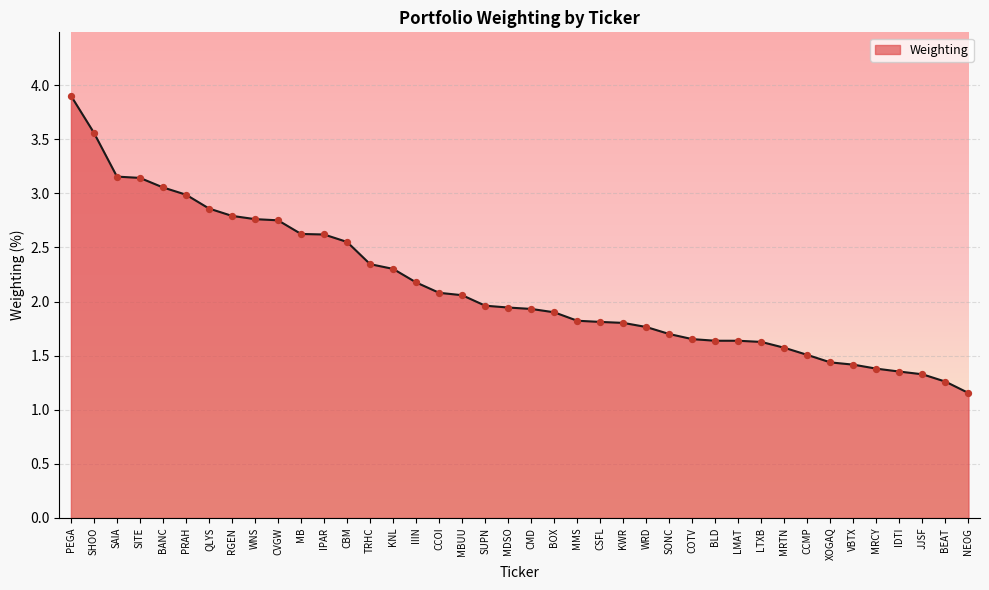

Which has a higher value, IDTI or SUPN?

SUPN